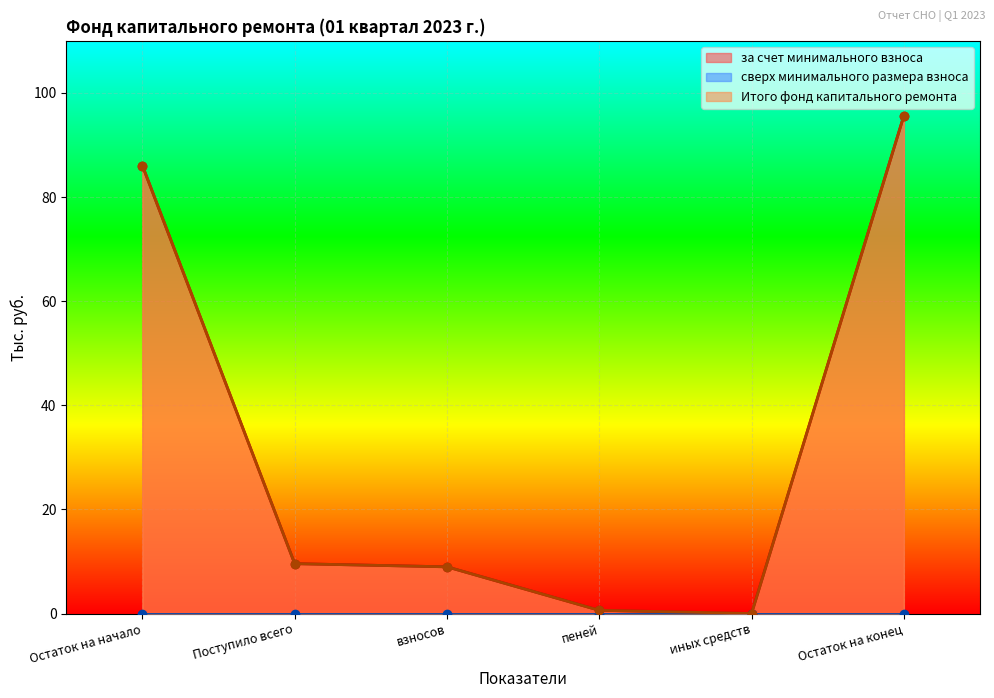

Rank the categories by за счет минимального взноса value from highest to lowest.

Остаток на конец, Остаток на начало, Поступило всего, взносов, пеней, иных средств